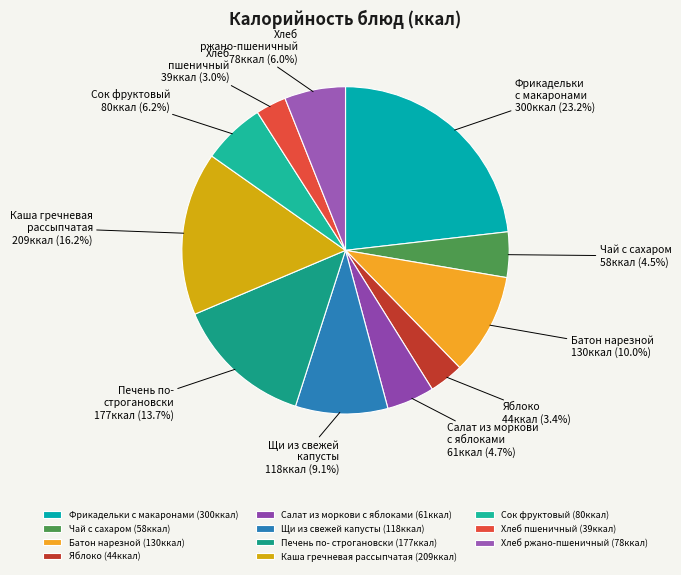

How many slices are in this pie chart?

11